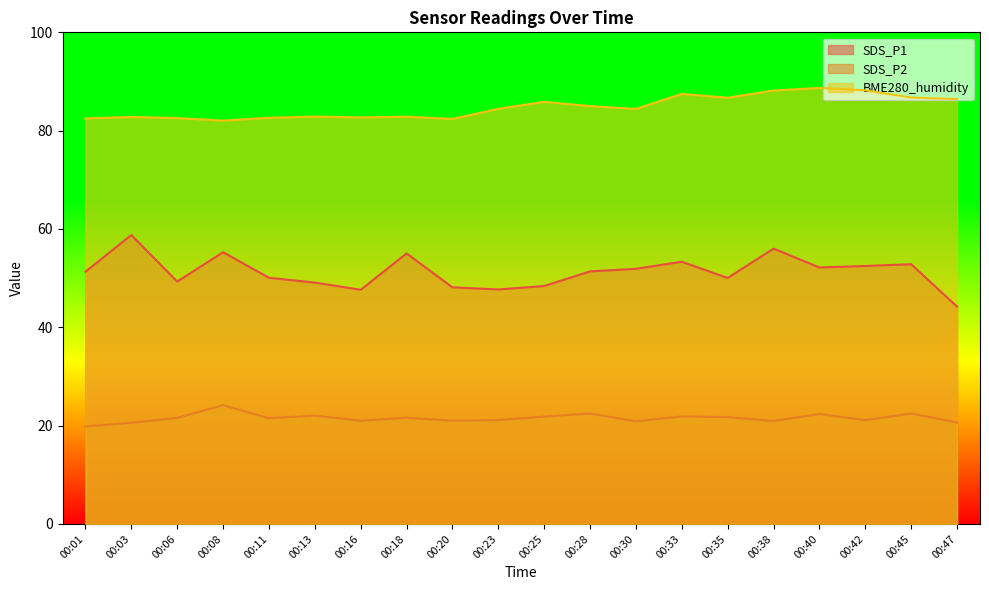

At which label does SDS_P1 first exceed 51?

00:01